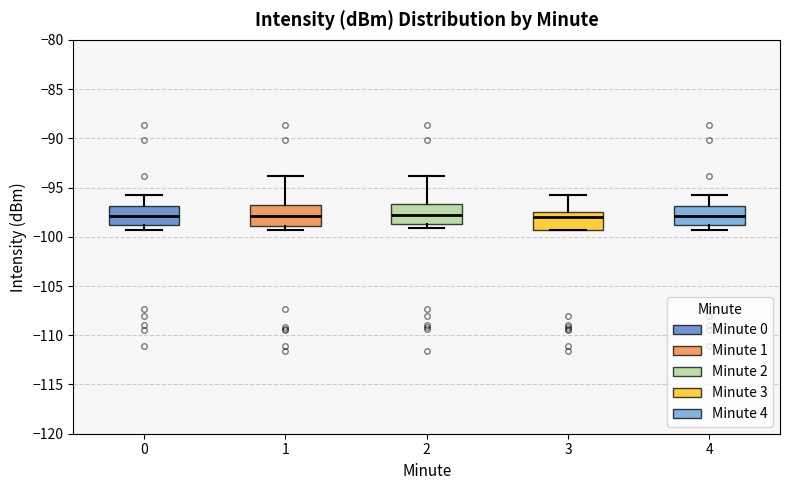

Reading left to right, transcribe this box plot: for each box, give where its median line is, the range the box spans, and where its two whiskers end, as read against the y-axis. The values are not printed on the chart, so give them approximately, as read against the axis.

0: median -98.0, box -99.0 to -97.0, whiskers -99.5 to -95.5
1: median -98.0, box -99.0 to -97.0, whiskers -99.5 to -94.0
2: median -98.0, box -98.5 to -96.5, whiskers -99.0 to -94.0
3: median -98.0, box -99.5 to -97.5, whiskers -99.5 to -95.5
4: median -98.0, box -99.0 to -97.0, whiskers -99.5 to -95.5